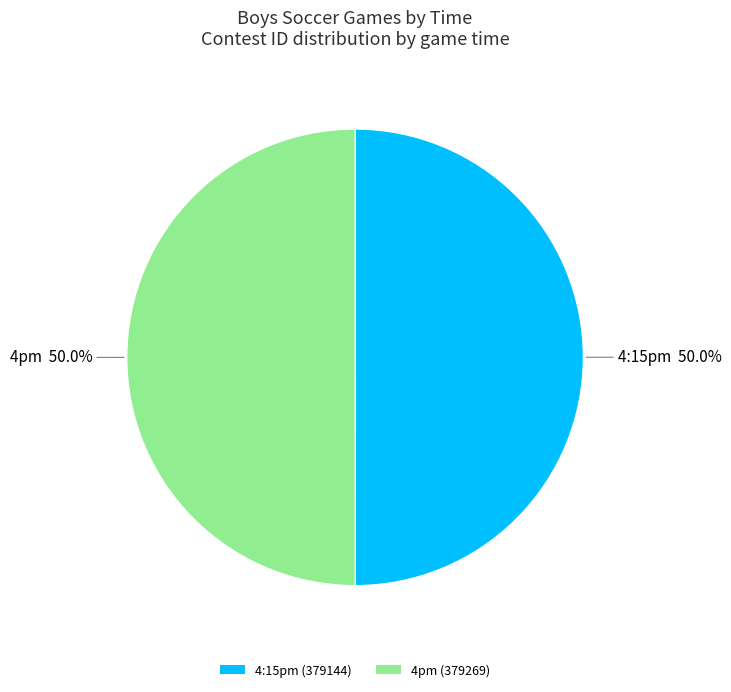

What is the ratio of the value at 4pm (379269) to the value at 4:15pm (379144)?

1.0